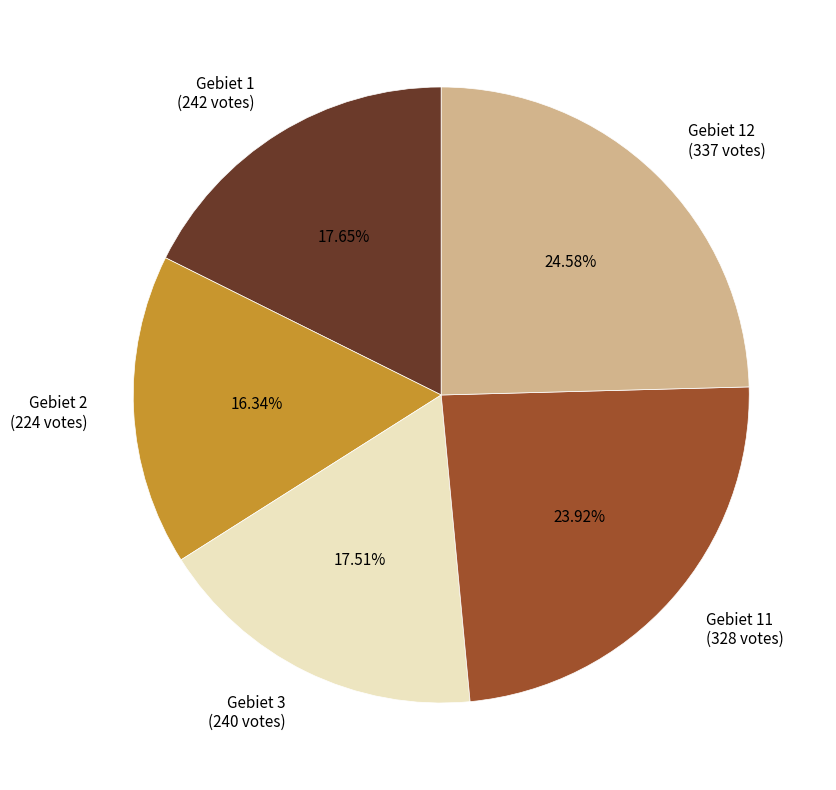

Is there any slice that represents more than half of the pie?

No